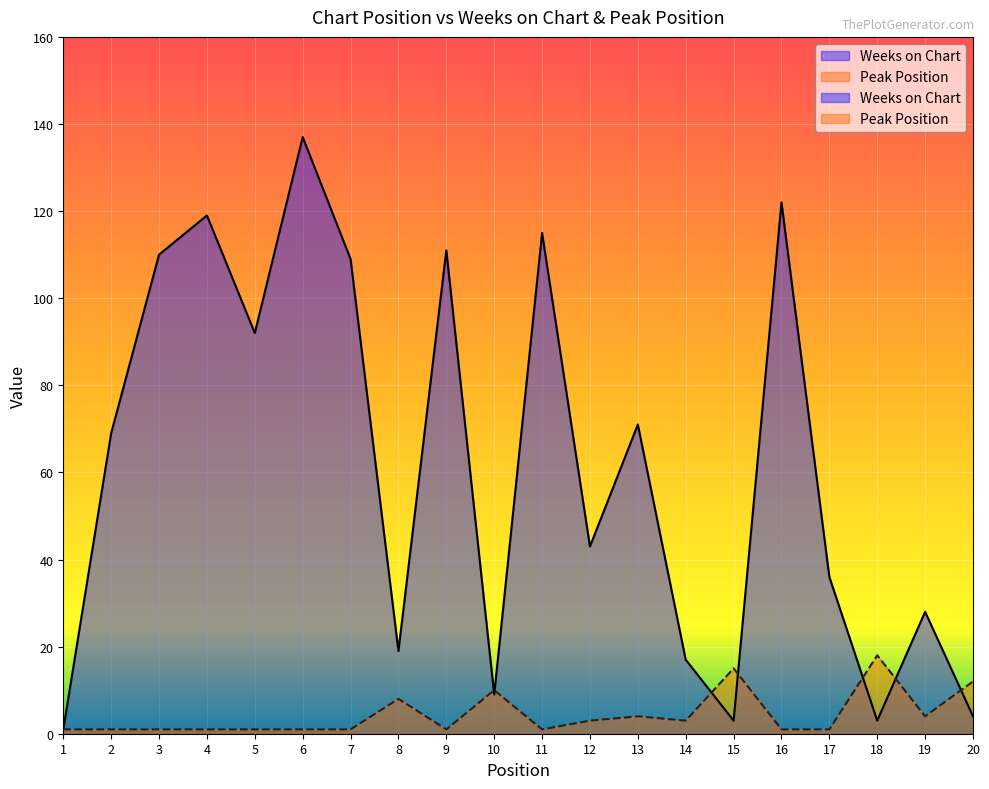

How many interior local valleys does the Peak Position series have?

4